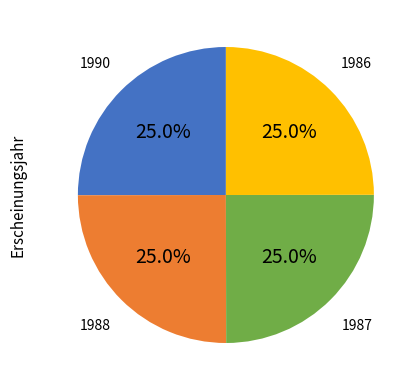

Is there any slice that represents more than half of the pie?

No